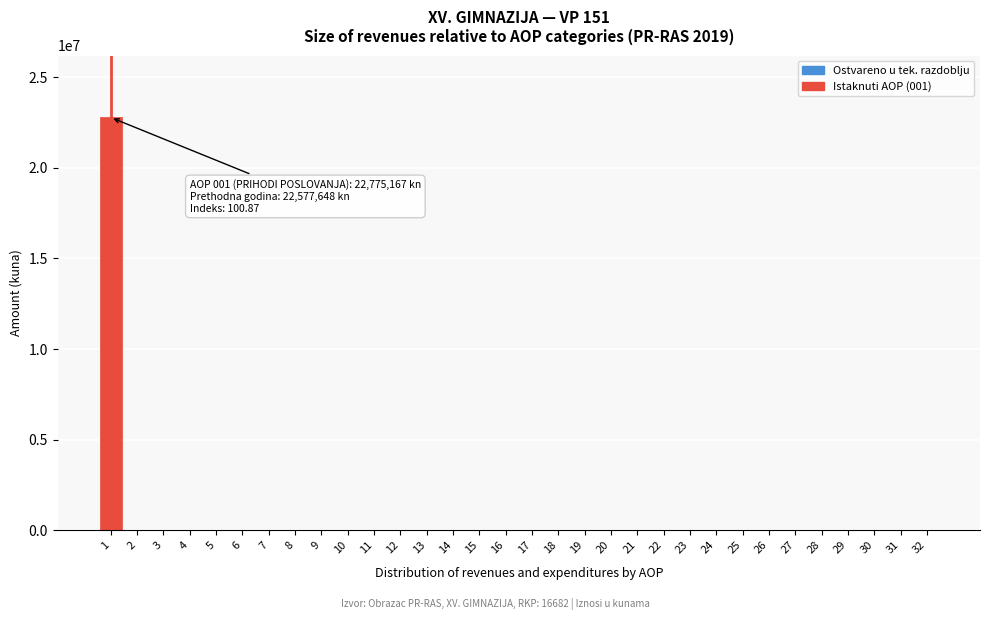

What is the maximum value shown in the chart?

22775167